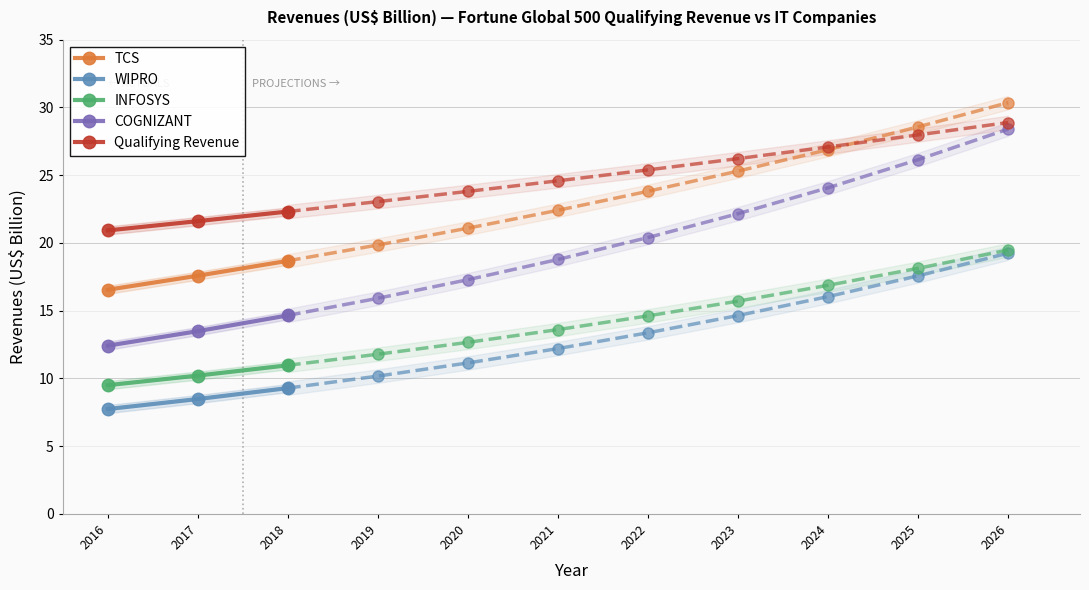

The value of INFOSYS at 2016 is 2.8. True or false?

False